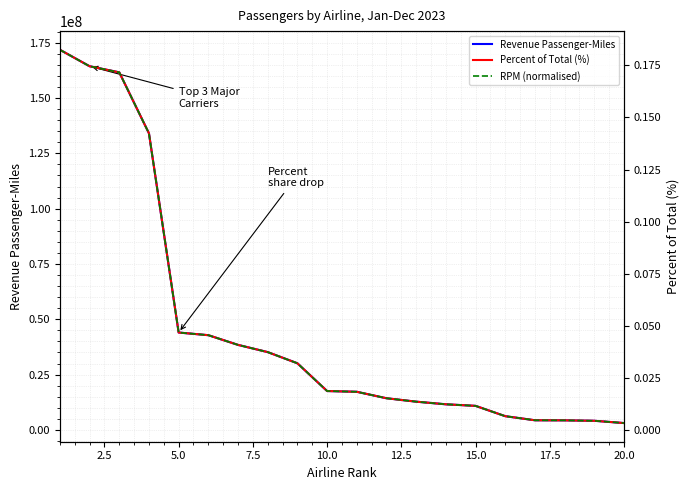

At 20.0, list the series in order from largest to smallest.

Revenue Passenger-Miles, Percent of Total (%), RPM (normalised)